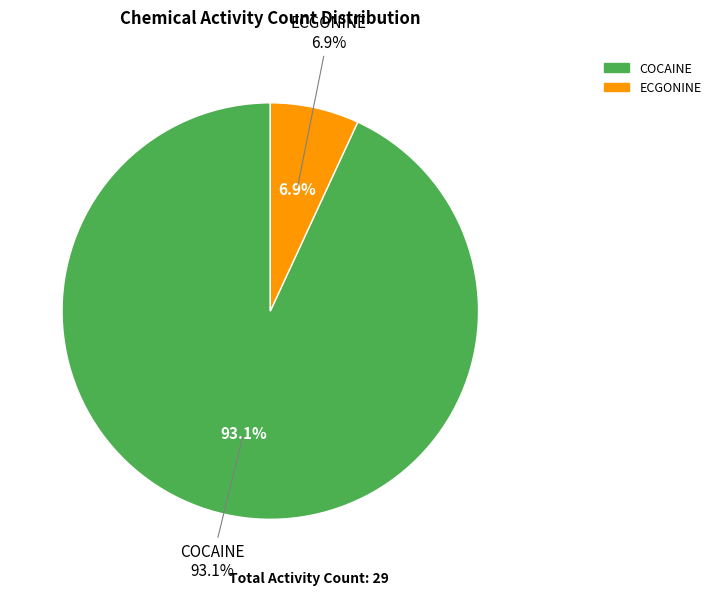

What is the smallest slice in the pie chart?

ECGONINE